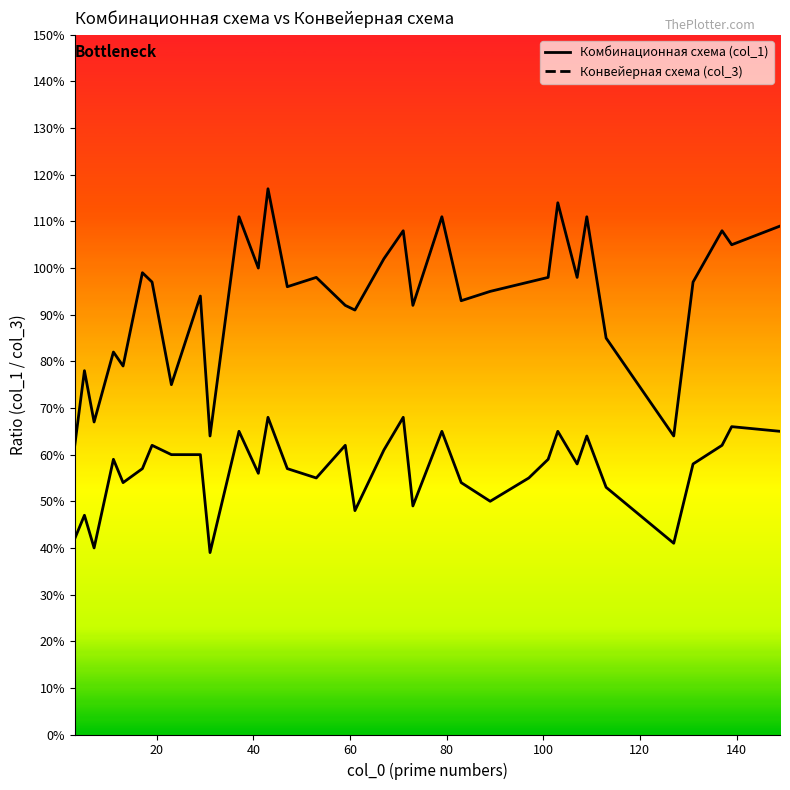

What is the difference between the second highest and minimum values in the col_3 series?

0.3